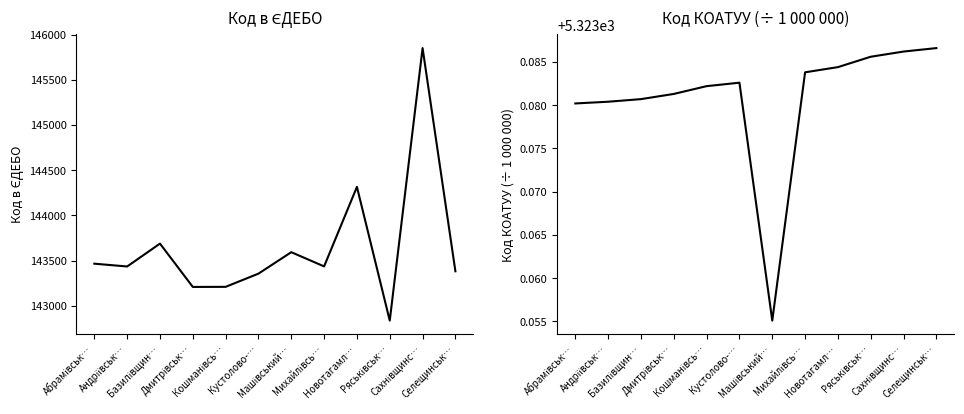

At which category does Код в ЄДЕБО reach its first local peak?

Базилівщин…